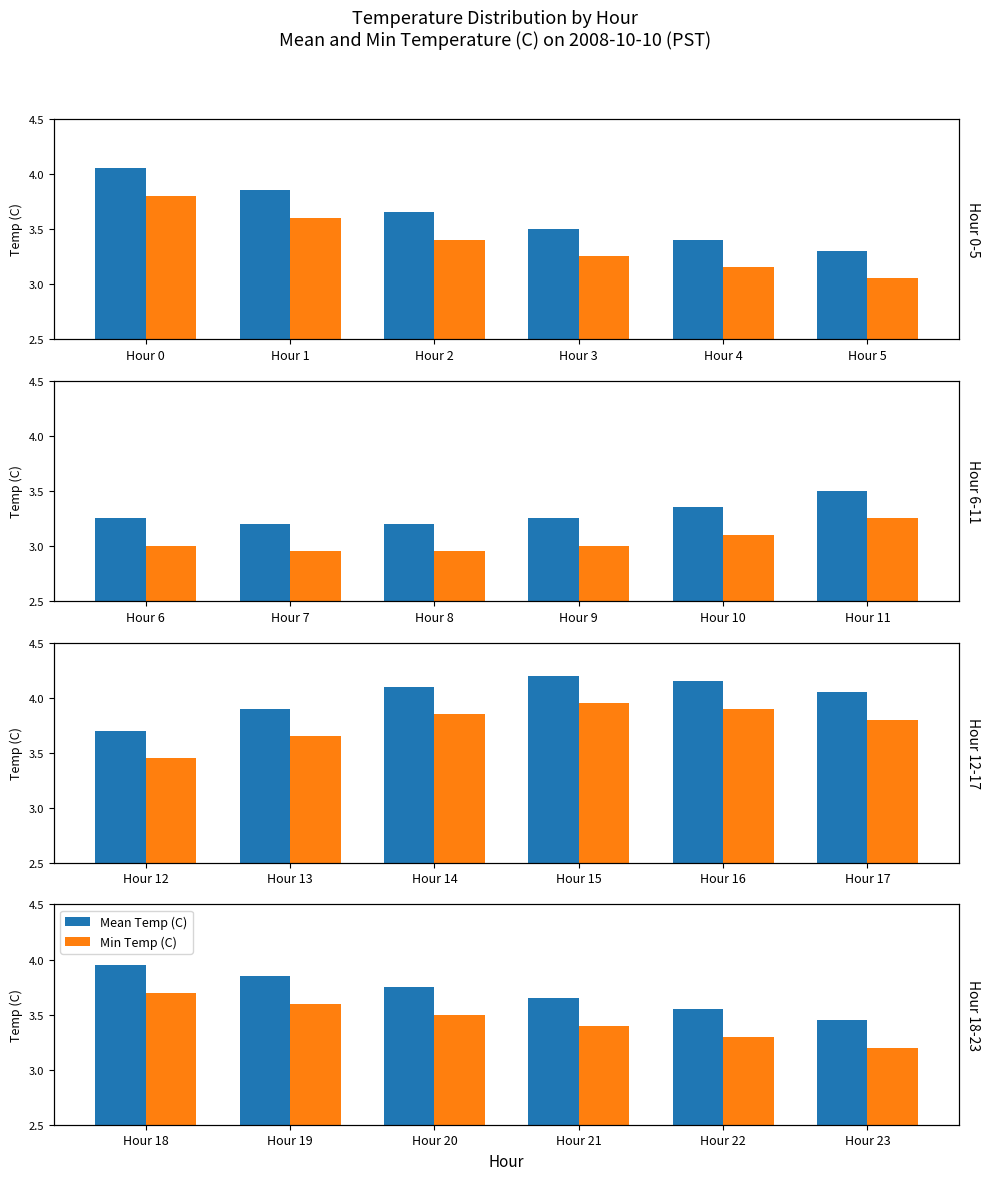

Count the number of categories in the chart.

6